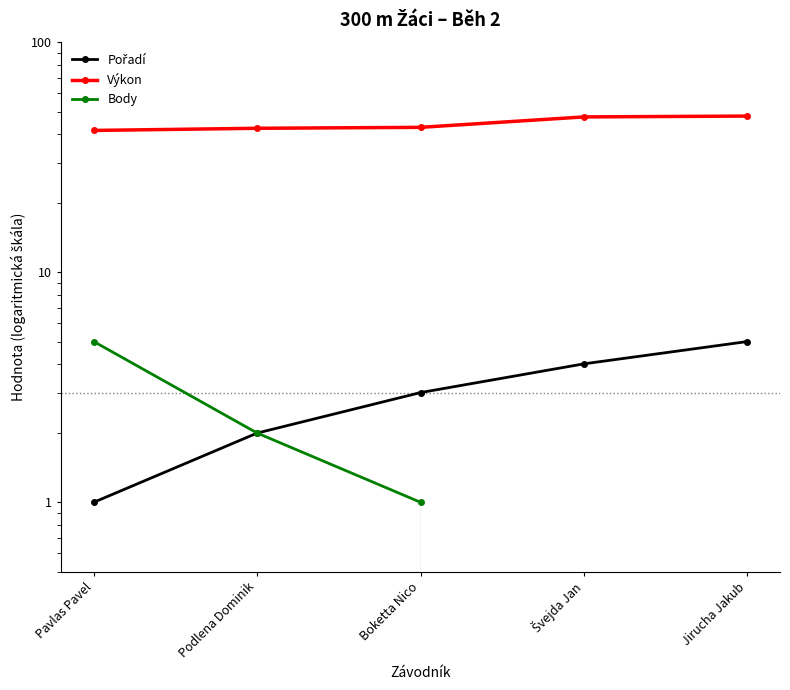

True or false: Pořadí and Výkon cross at least once.

False